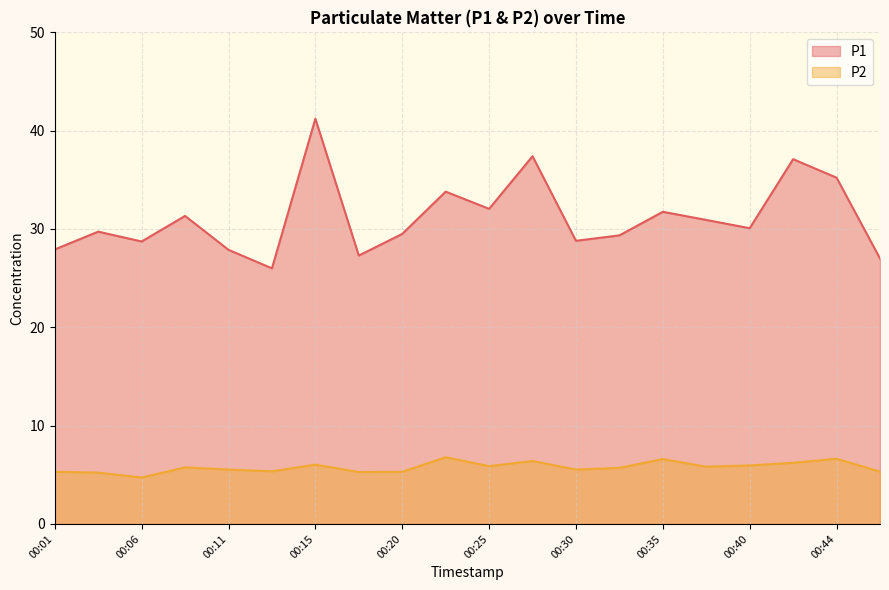

How many lines are shown in the chart?

2